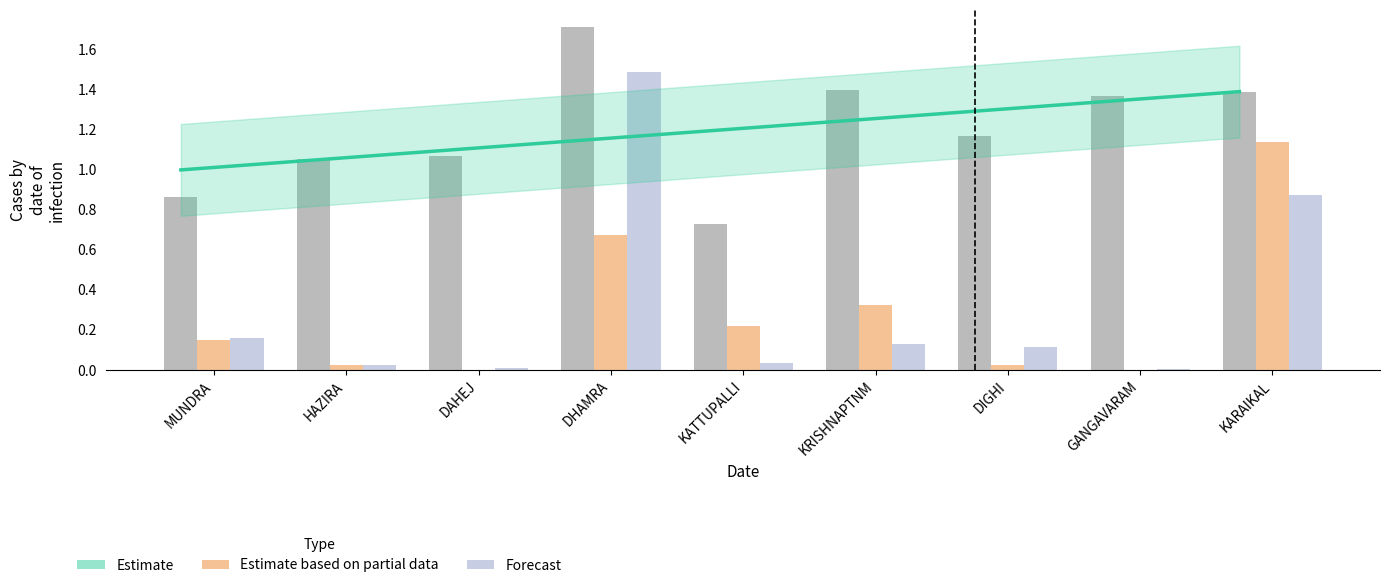

Which category has the highest value in the Estimate based on partial data series?

KARAIKAL